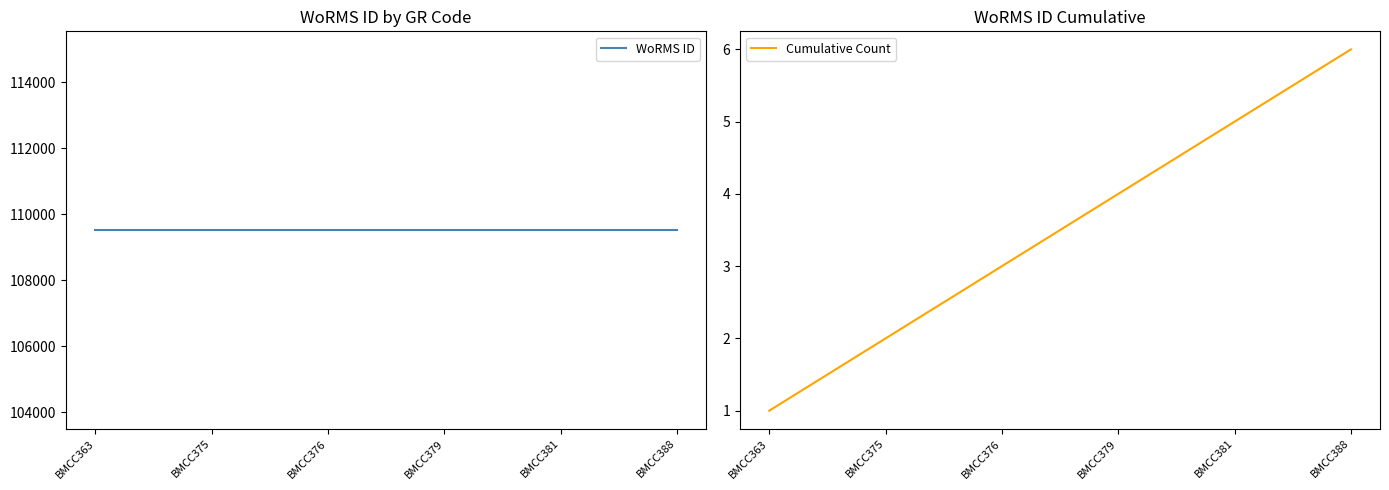

Is the value of Cumulative Count at BMCC376 greater than the value of WoRMS ID at BMCC375?

No